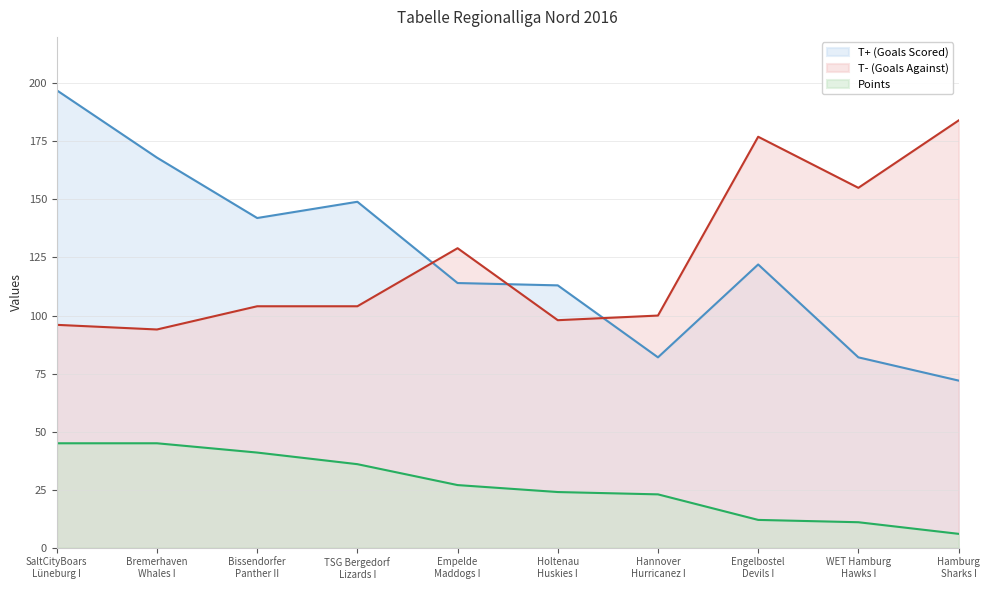

Between Bremerhaven
Whales I and Hannover
Hurricanez I, which series saw the biggest shift?

T+ (Goals Scored)